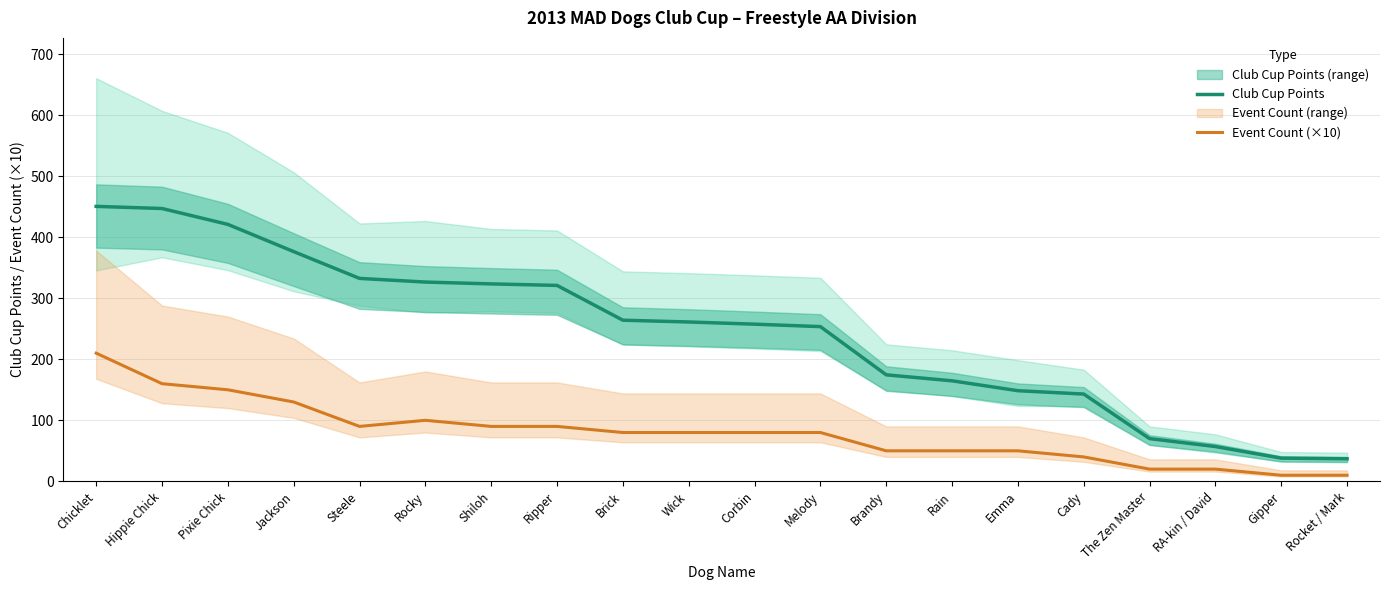

What are all the series names shown in the legend?

Club Cup Points, Event Count (×10)